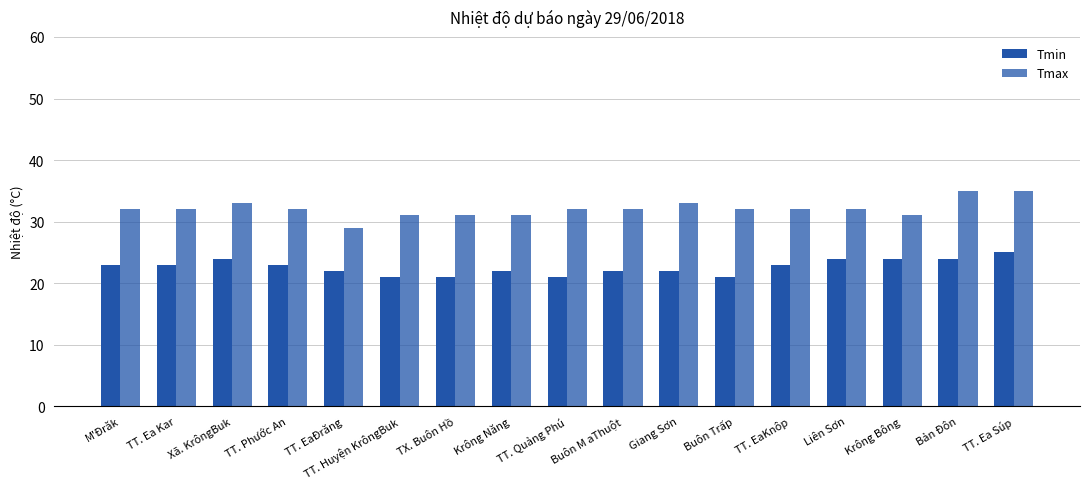

Reading left to right, what are all the values shown in this chart?

Tmin: M'Đrăk=23	TT. Ea Kar=23	Xã. KrôngBuk=24	TT. Phước An=23	TT. EaĐrăng=22	TT. Huyện KrôngBuk=21	TX. Buôn Hồ=21	Krông Năng=22	TT. Quảng Phú=21	Buôn M aThuột=22	Giang Sơn=22	Buôn Trấp=21	TT. EaKnôp=23	Liên Sơn=24	Krông Bông=24	Bản Đôn=24	TT. Ea Súp=25
Tmax: M'Đrăk=32	TT. Ea Kar=32	Xã. KrôngBuk=33	TT. Phước An=32	TT. EaĐrăng=29	TT. Huyện KrôngBuk=31	TX. Buôn Hồ=31	Krông Năng=31	TT. Quảng Phú=32	Buôn M aThuột=32	Giang Sơn=33	Buôn Trấp=32	TT. EaKnôp=32	Liên Sơn=32	Krông Bông=31	Bản Đôn=35	TT. Ea Súp=35